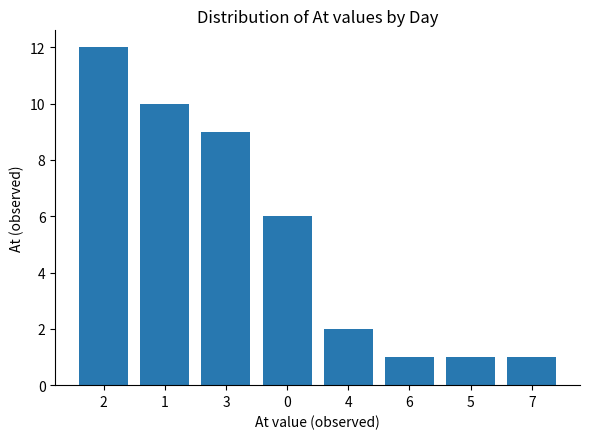

How many values are below 6?

4